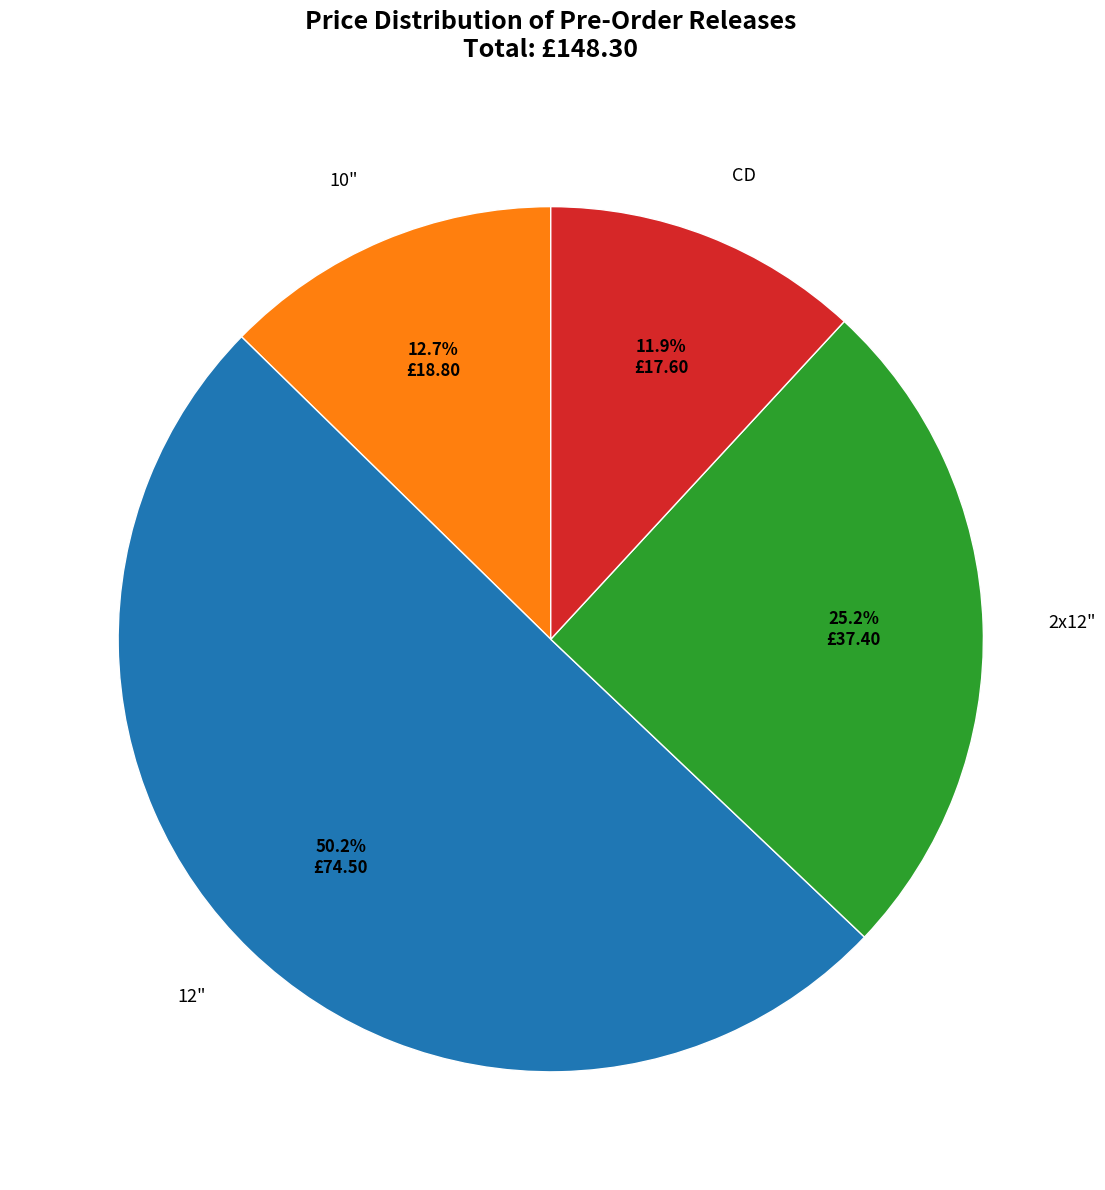

Does CD represent more than half of the total?

No